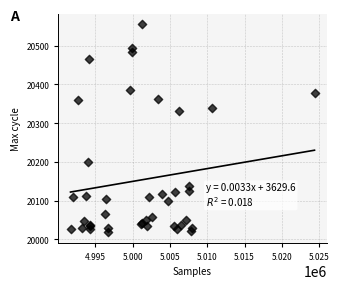

What Y value in the scatter plot is closest to 20287?

20331